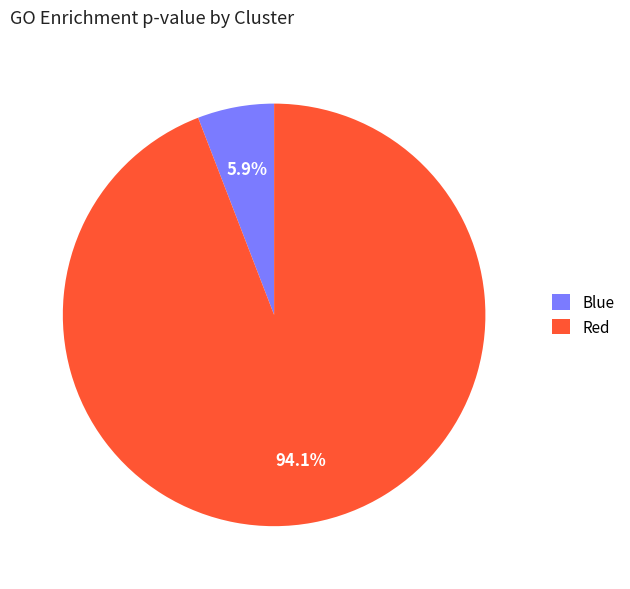

To the nearest percent, what is the average slice percentage?

50%